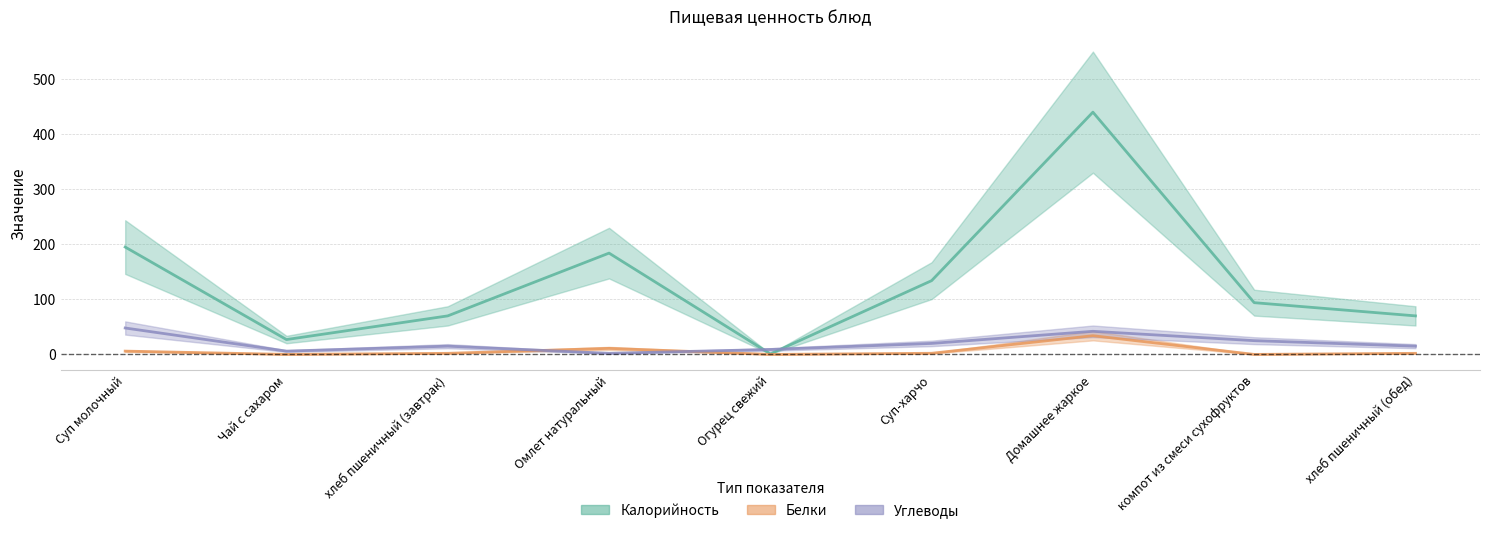

What is the total value across all series at хлеб пшеничный (обед)?

87.0